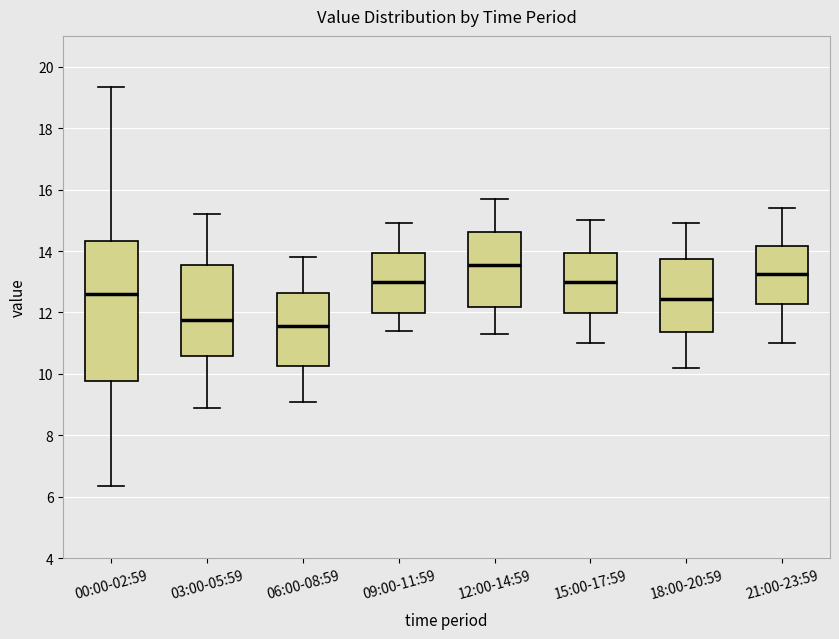

Reading left to right, transcribe this box plot: for each box, give where its median line is, the range the box spans, and where its two whiskers end, as read against the y-axis. The values are not printed on the chart, so give them approximately, as read against the axis.

00:00-02:59: median 12.6, box 9.8 to 14.4, whiskers 6.4 to 19.4
03:00-05:59: median 11.8, box 10.6 to 13.6, whiskers 9.0 to 15.2
06:00-08:59: median 11.6, box 10.2 to 12.6, whiskers 9.2 to 13.8
09:00-11:59: median 13.0, box 12.0 to 14.0, whiskers 11.4 to 15.0
12:00-14:59: median 13.6, box 12.2 to 14.6, whiskers 11.4 to 15.8
15:00-17:59: median 13.0, box 12.0 to 14.0, whiskers 11.0 to 15.0
18:00-20:59: median 12.4, box 11.4 to 13.8, whiskers 10.2 to 15.0
21:00-23:59: median 13.2, box 12.2 to 14.2, whiskers 11.0 to 15.4